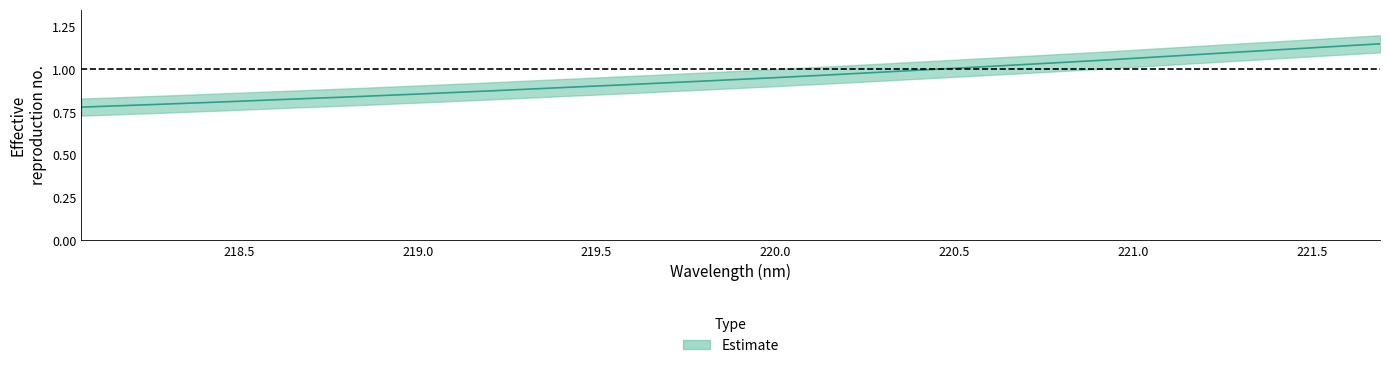

Read the value at 220.5444.

1.0